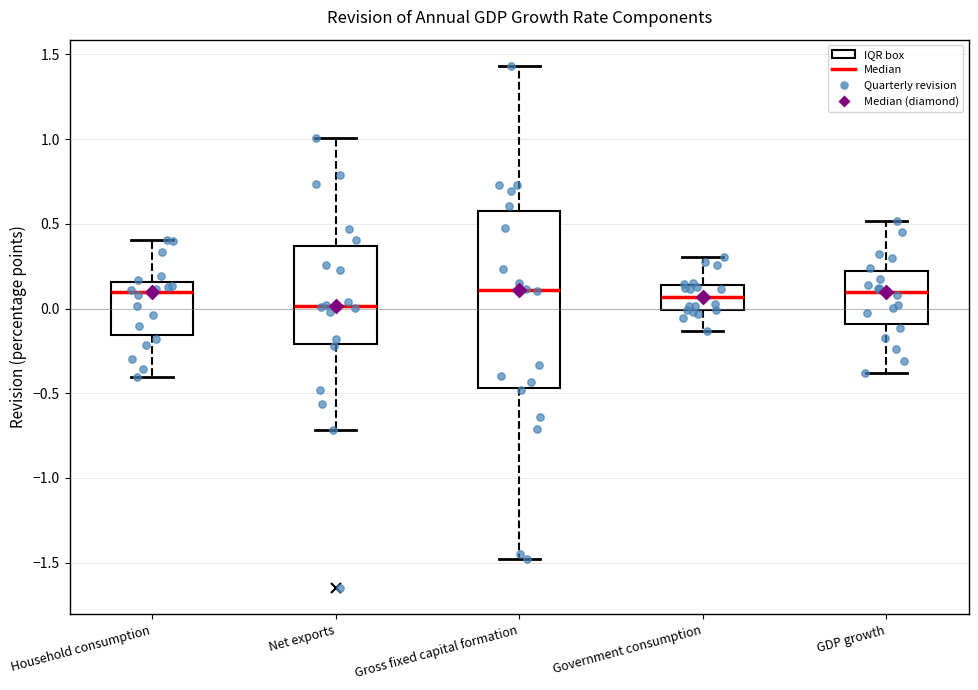

Which box has the lowest median line?

Net exports